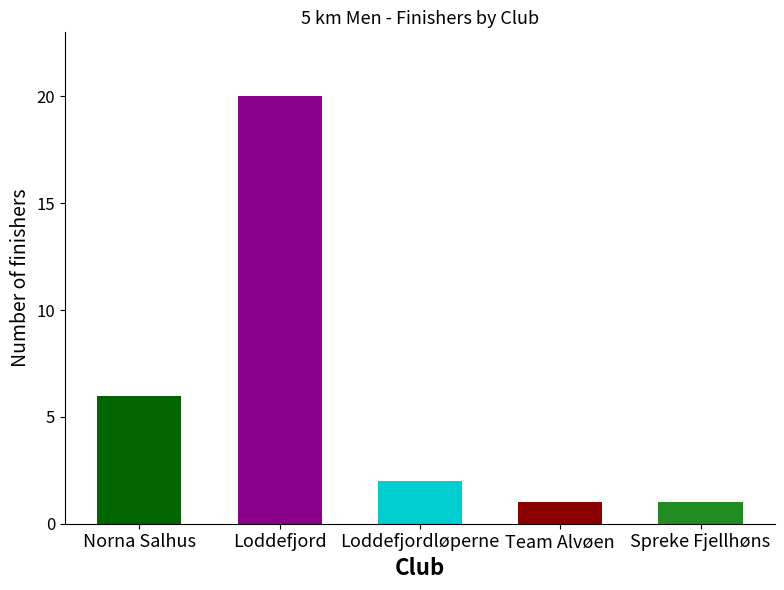

Which category has the highest value across all series?

Loddefjord